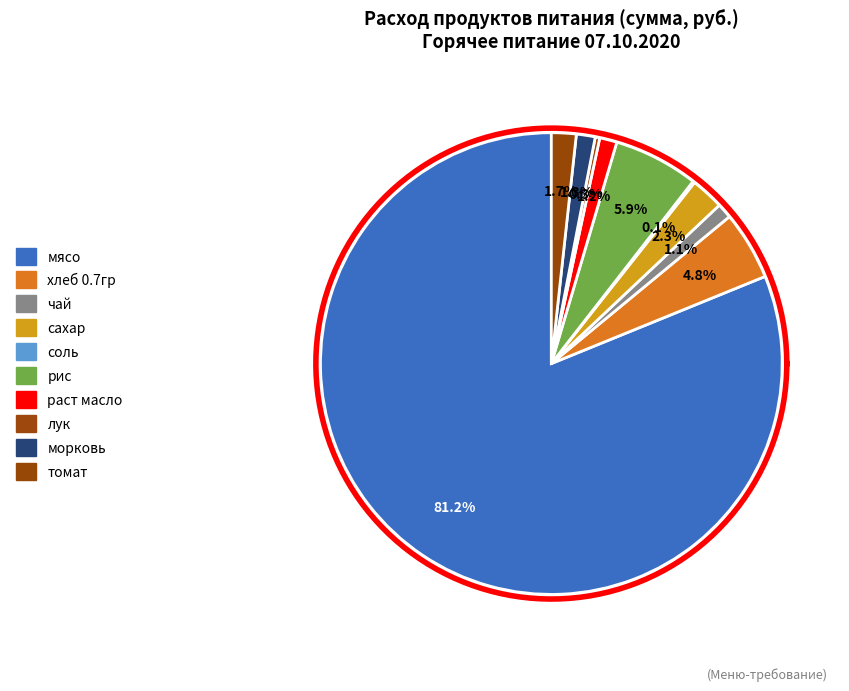

What percentage do рис and соль together represent?

6.1%